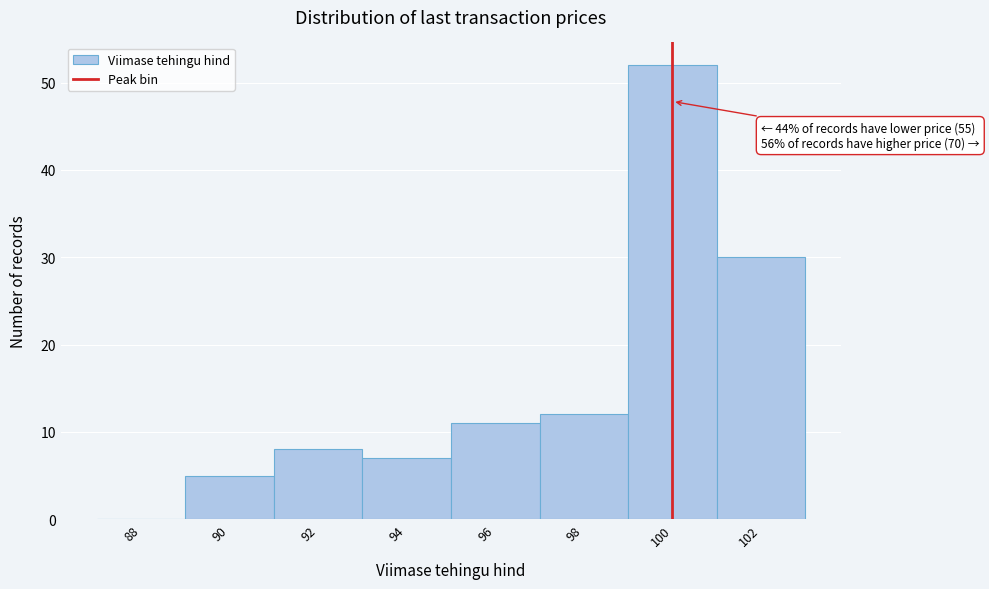

Reading right to left, extract all data points from this chart.

102=30	100=52	98=12	96=11	94=7	92=8	90=5	88=0